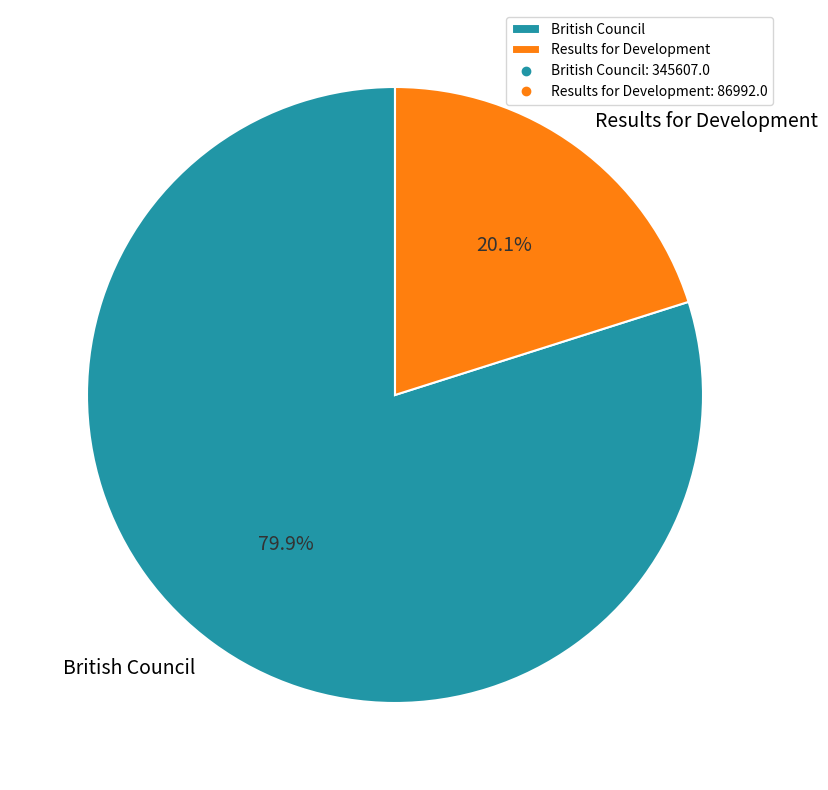

To the nearest percent, what is the difference between the British Council and Results for Development slice percentages?

60%